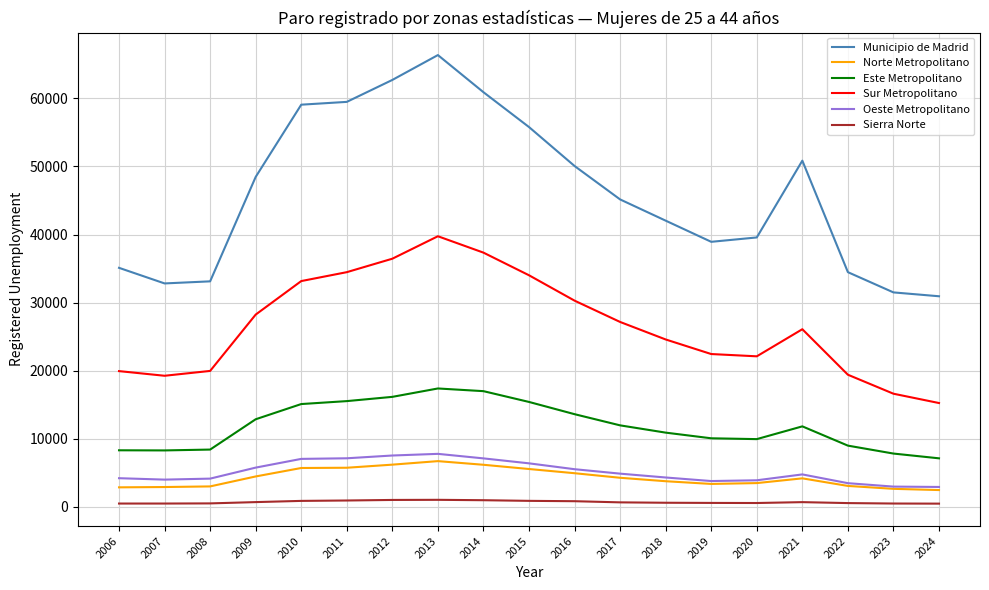

What is the lowest value of the Municipio de Madrid series?

30926